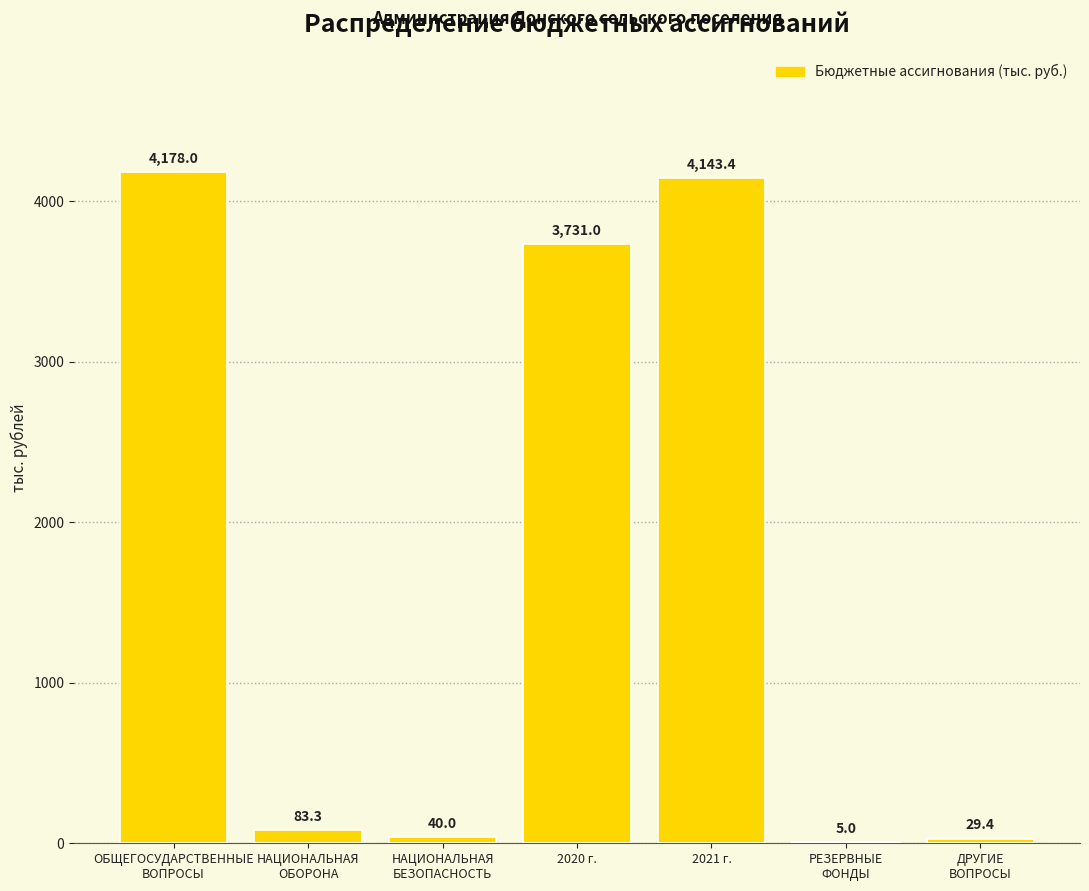

The value at 2021 г. is 4143.4. True or false?

True